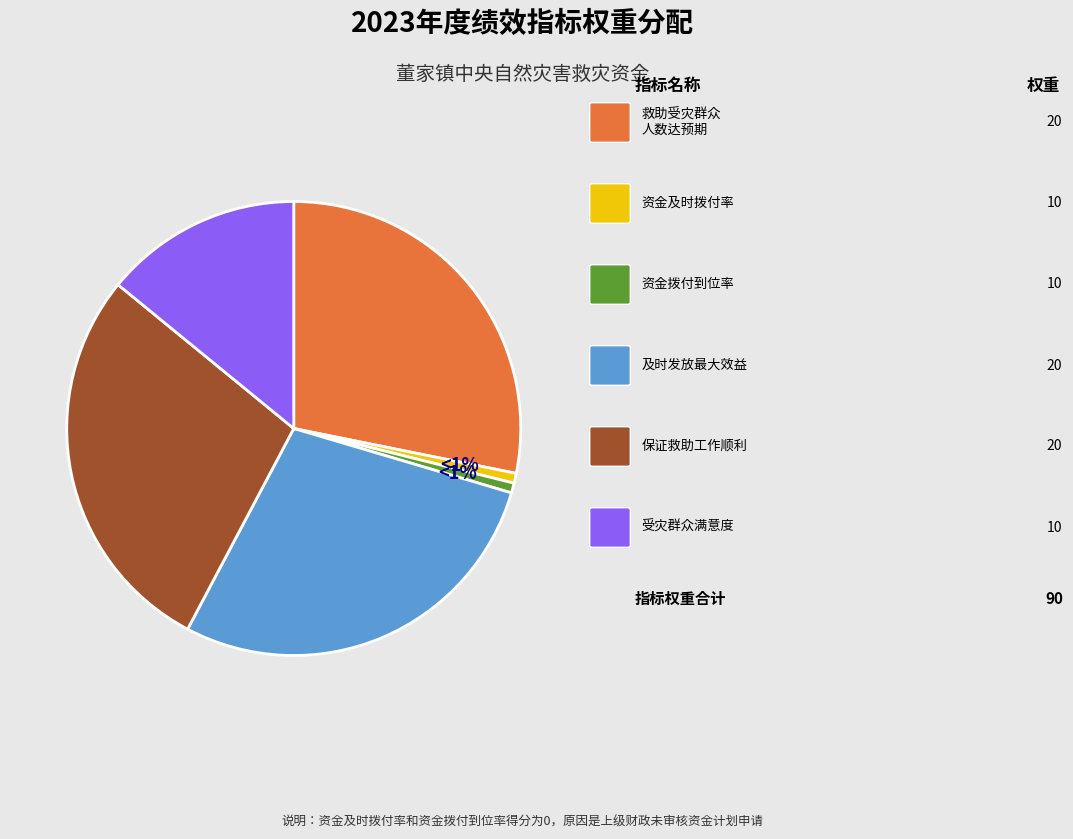

Which slice is the largest?

救助受灾群众人数达到预期目标